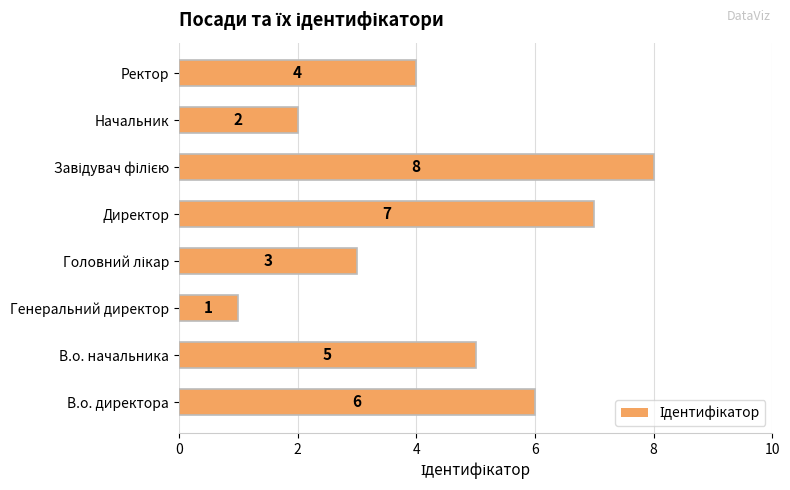

Does the chart contain stacked bars?

No